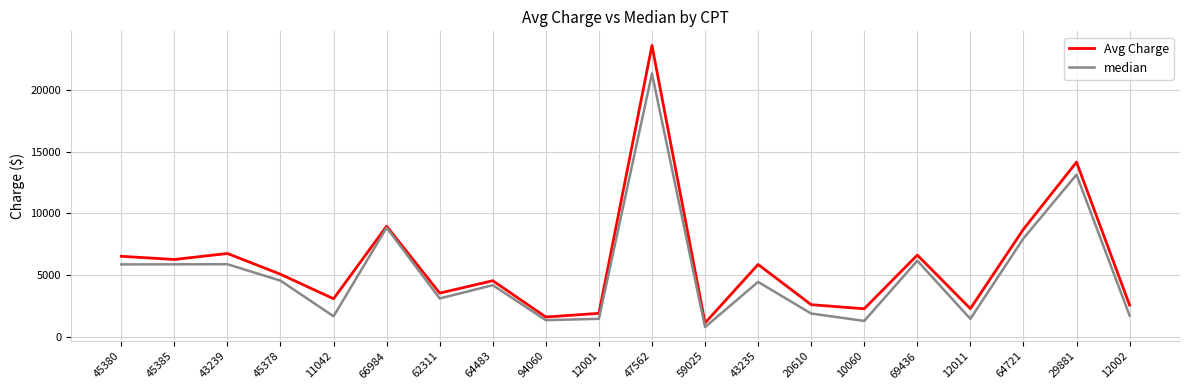

What is the difference between the highest and lowest values at 11042?

1421.8